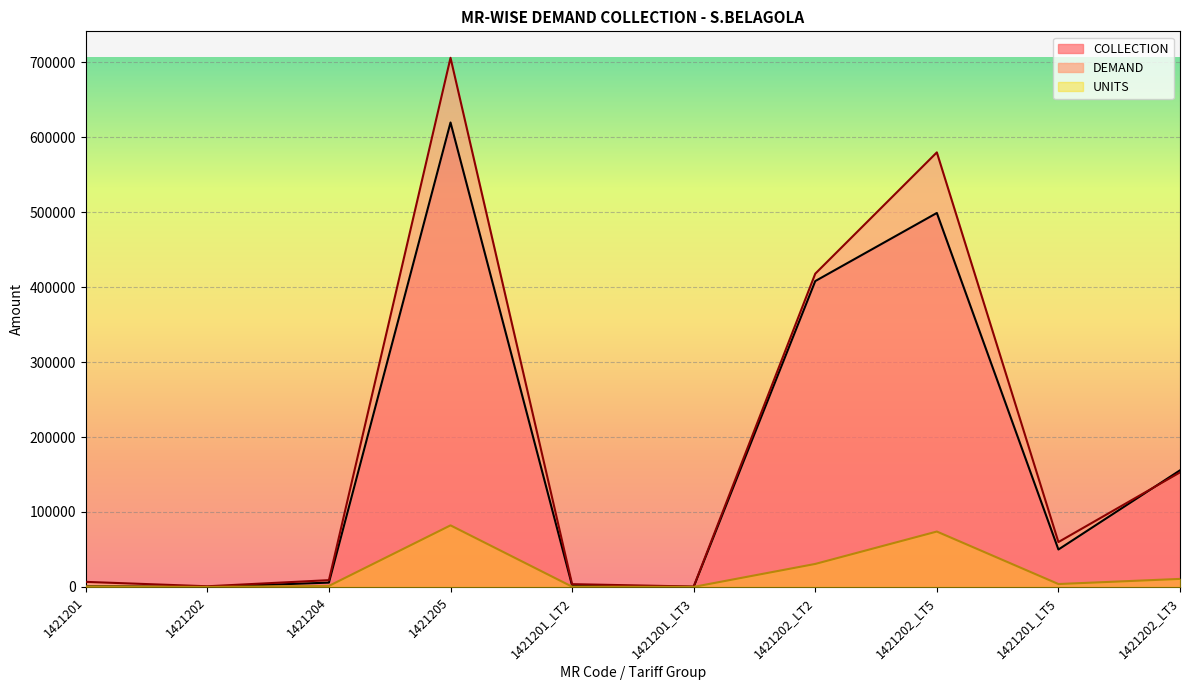

Which category has the lowest value in the DEMAND series?

1421201_LT3